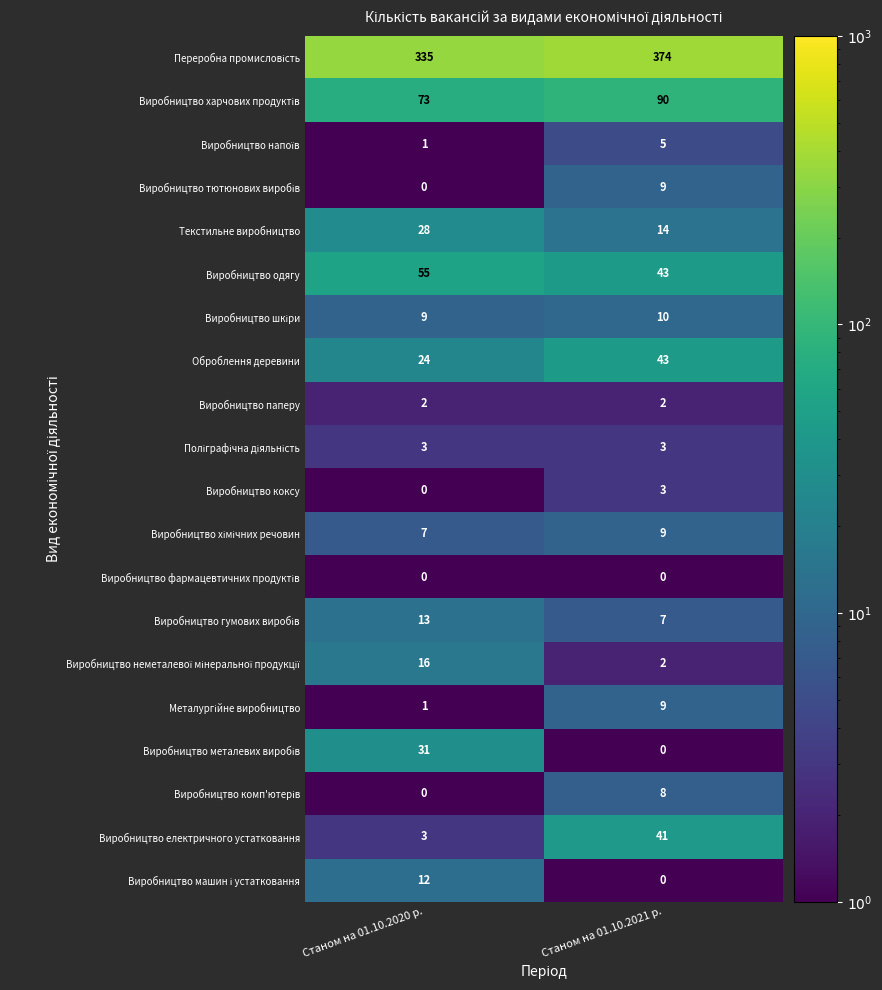

What is the sum of all Виробництво одягу values?

98